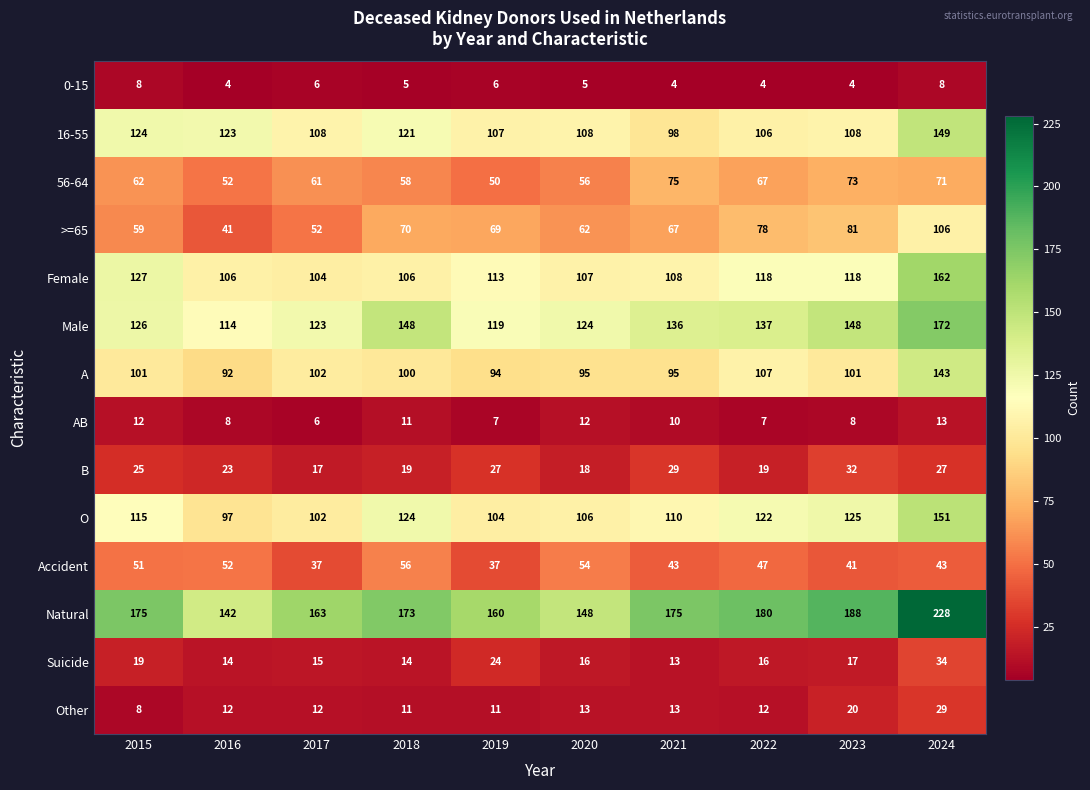

How many categories are shown in the chart?

10